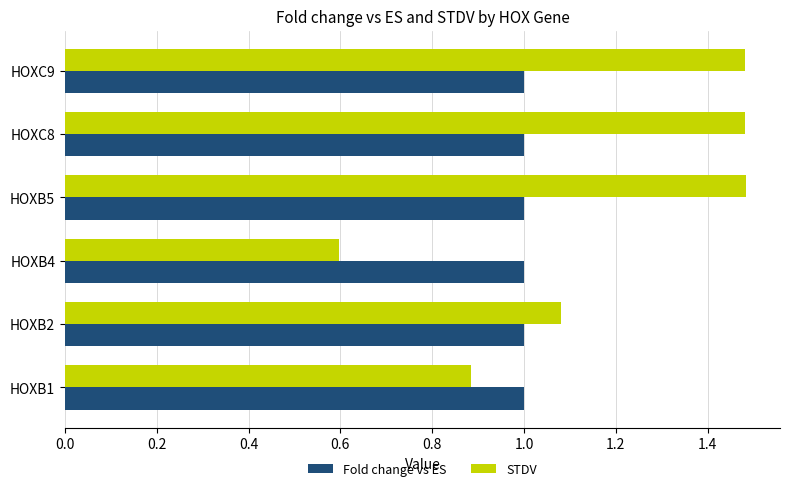

At how many categories does at least one series exceed 0?

6